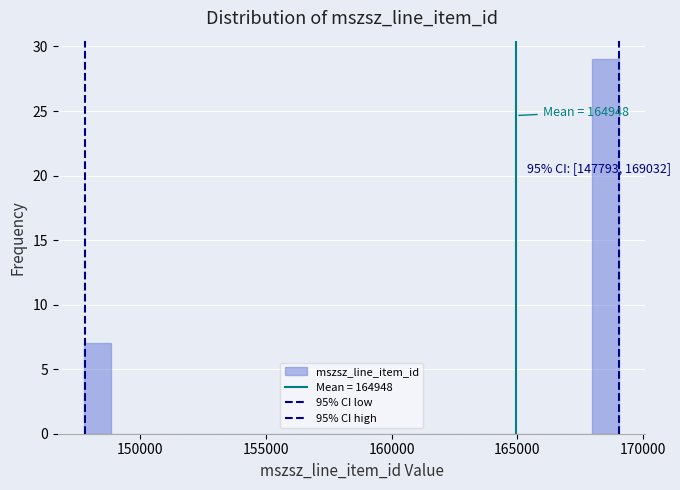

Read against the x-axis, roughly where is the centre of the tallest bar?

168500